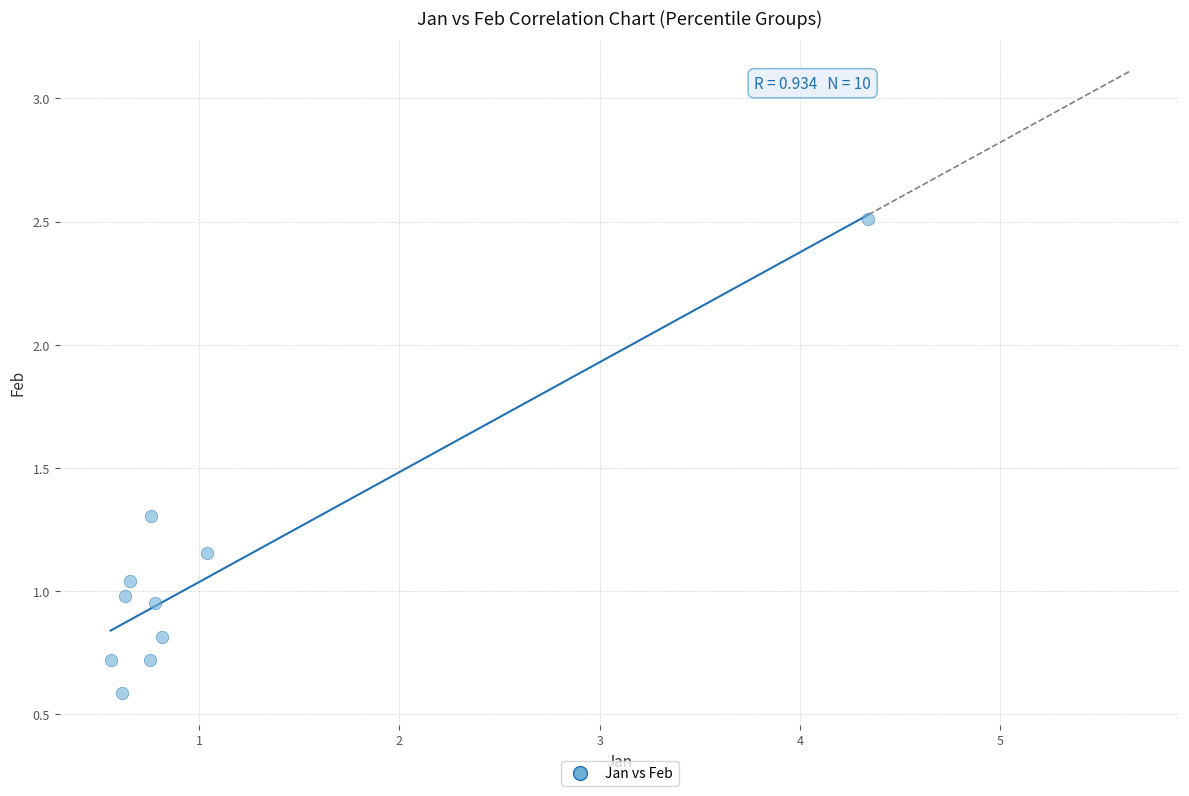

What is the average Y value?

1.1